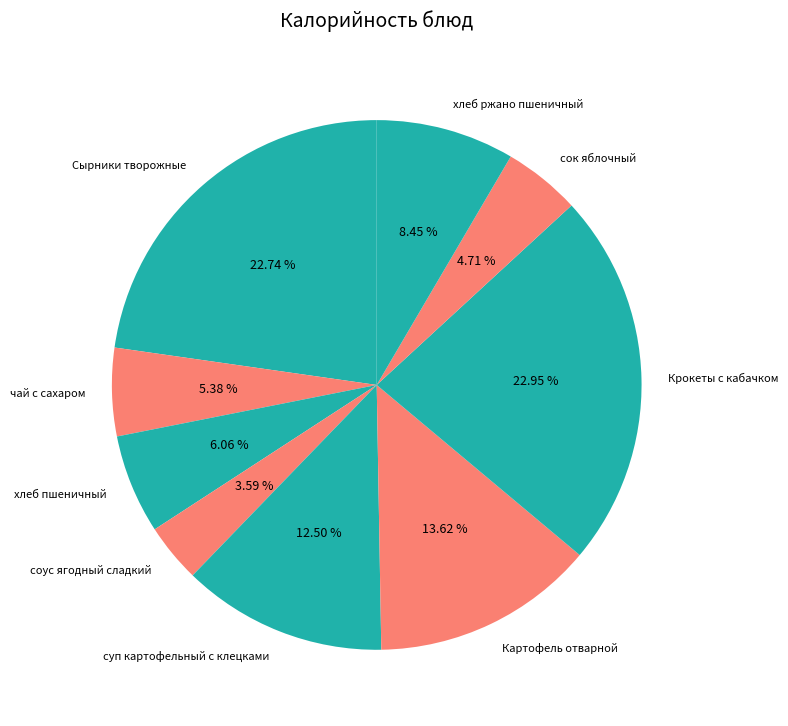

How many segments does this pie chart have?

9